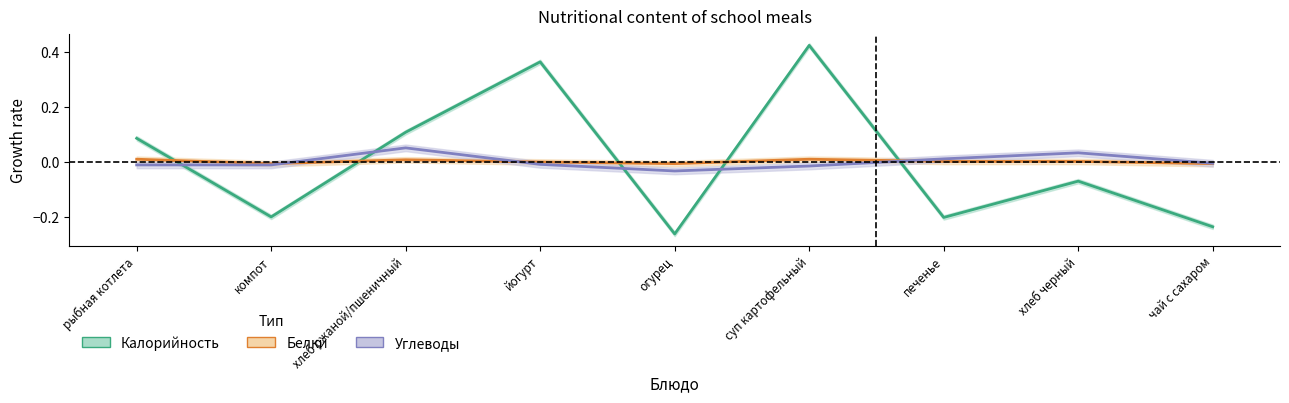

What is the approximate value of Калорийность at печенье?

-0.2